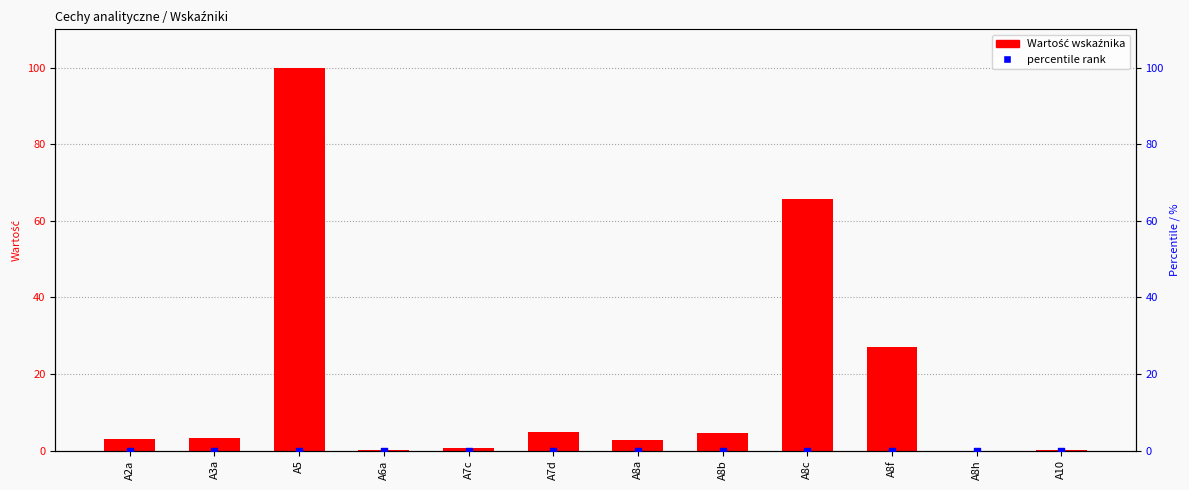

At how many categories does at least one series exceed 40?

2